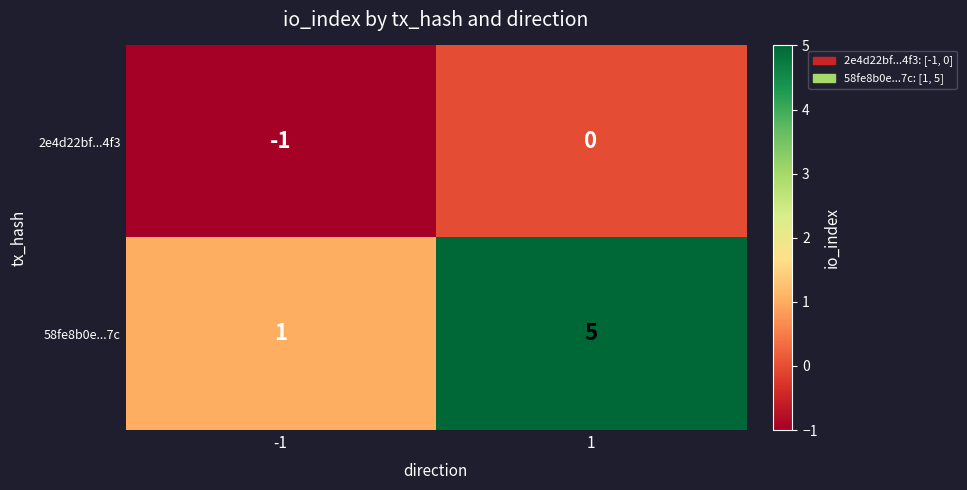

Reading left to right, extract all data points from this chart.

2e4d22bf...4f3: -1	0
58fe8b0e...7c: 1	5